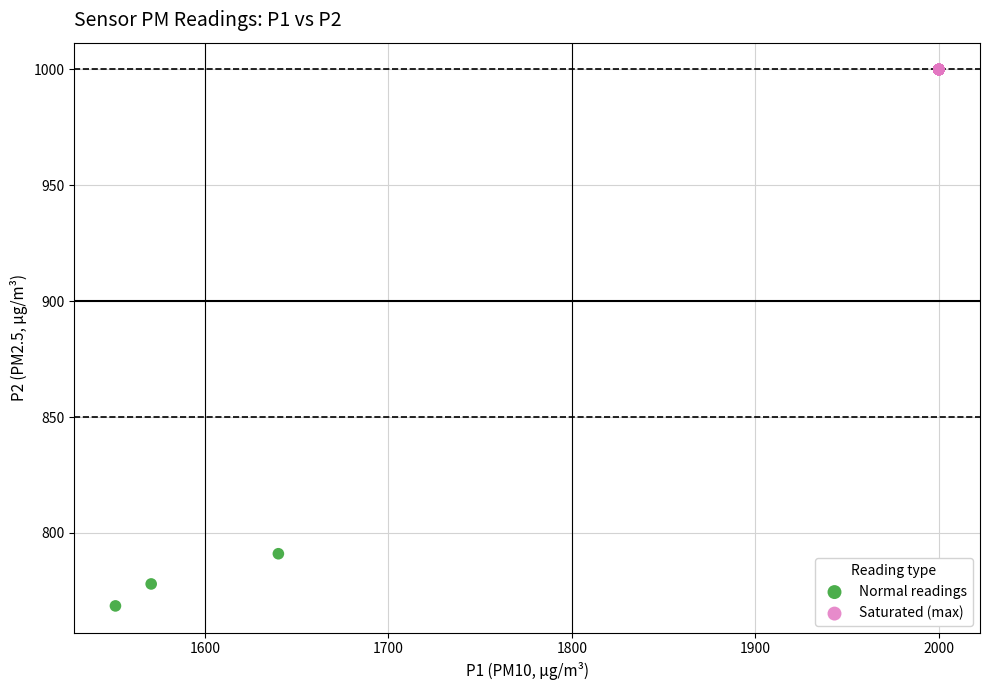

Which series reaches the maximum Y coordinate?

Saturated (max)